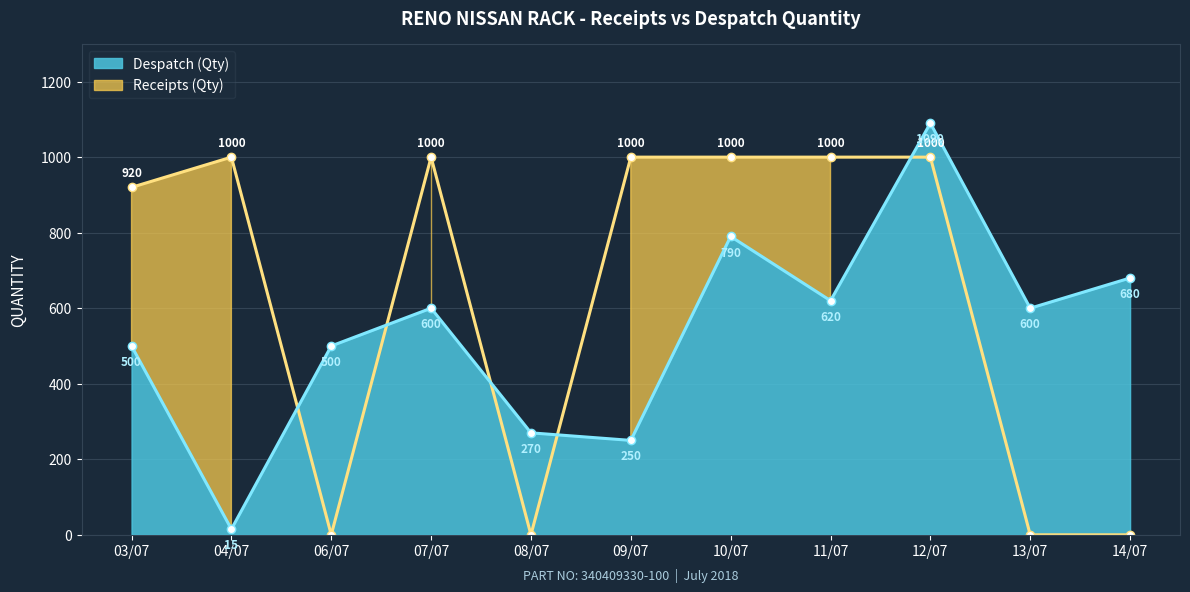

Rank the series by their average value, from lowest to highest.

Despatch (Qty), Receipts (Qty)